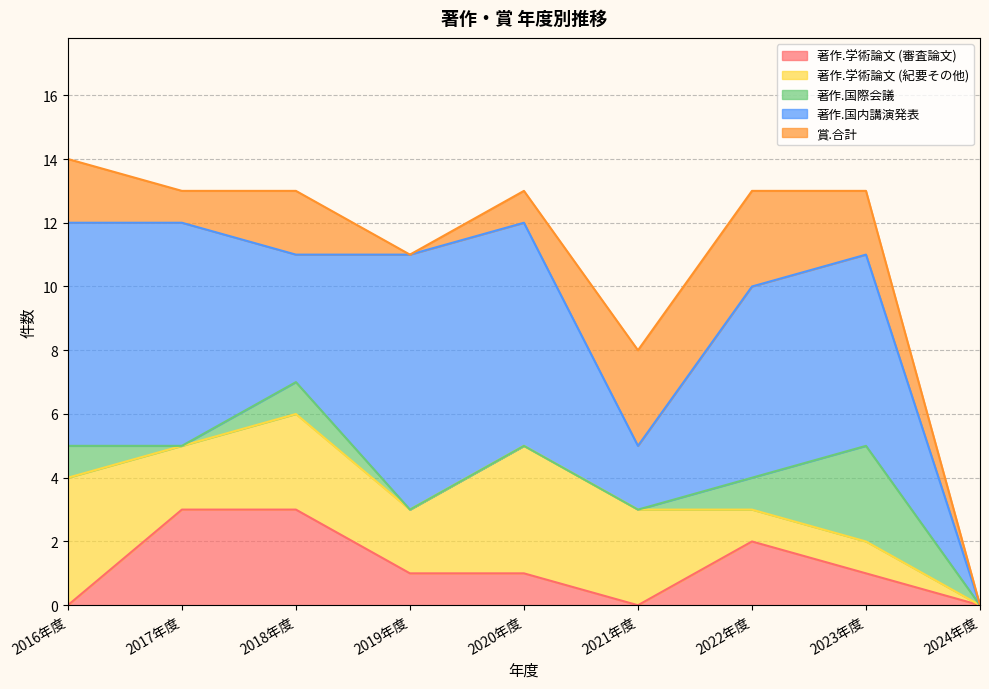

Does the chart display data point markers on the line(s)?

No